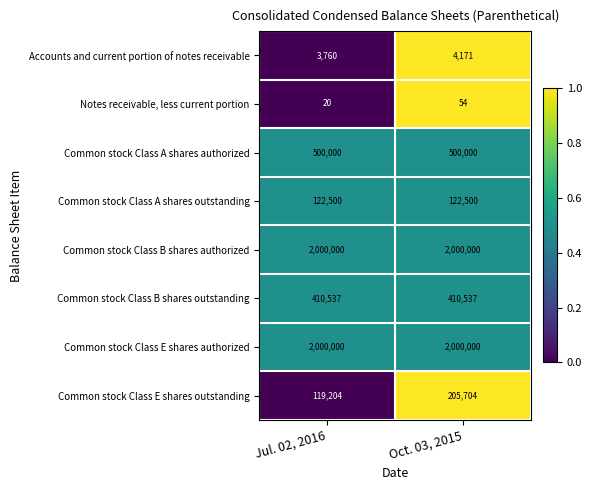

Reading left to right, extract all data points from this chart.

Accounts and current portion of notes receivable: 3760	4171
Notes receivable, less current portion: 20	54
Common stock Class A shares authorized: 500000	500000
Common stock Class A shares outstanding: 122500	122500
Common stock Class B shares authorized: 2000000	2000000
Common stock Class B shares outstanding: 410537	410537
Common stock Class E shares authorized: 2000000	2000000
Common stock Class E shares outstanding: 119204	205704